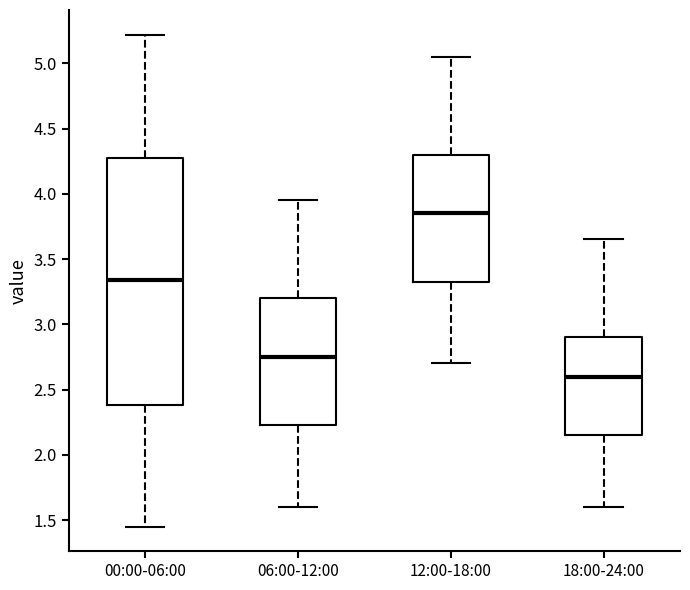

Which box's median line is the highest?

12:00-18:00